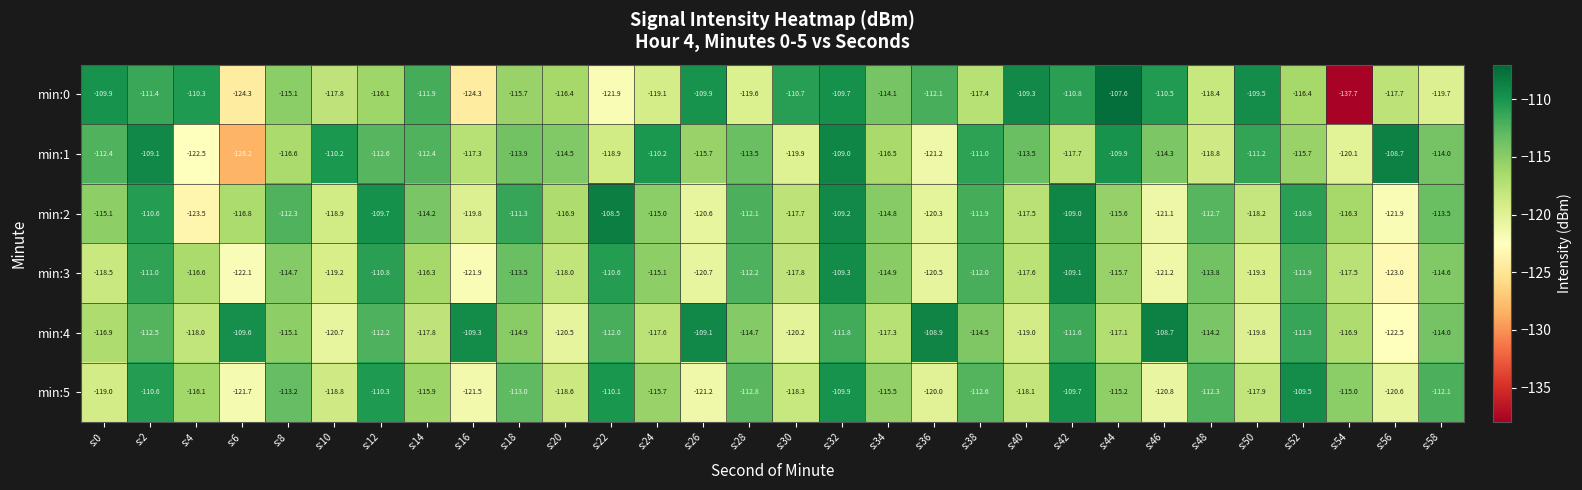

Rank the series at s:0 from lowest to highest value.

min:5, min:3, min:4, min:2, min:1, min:0